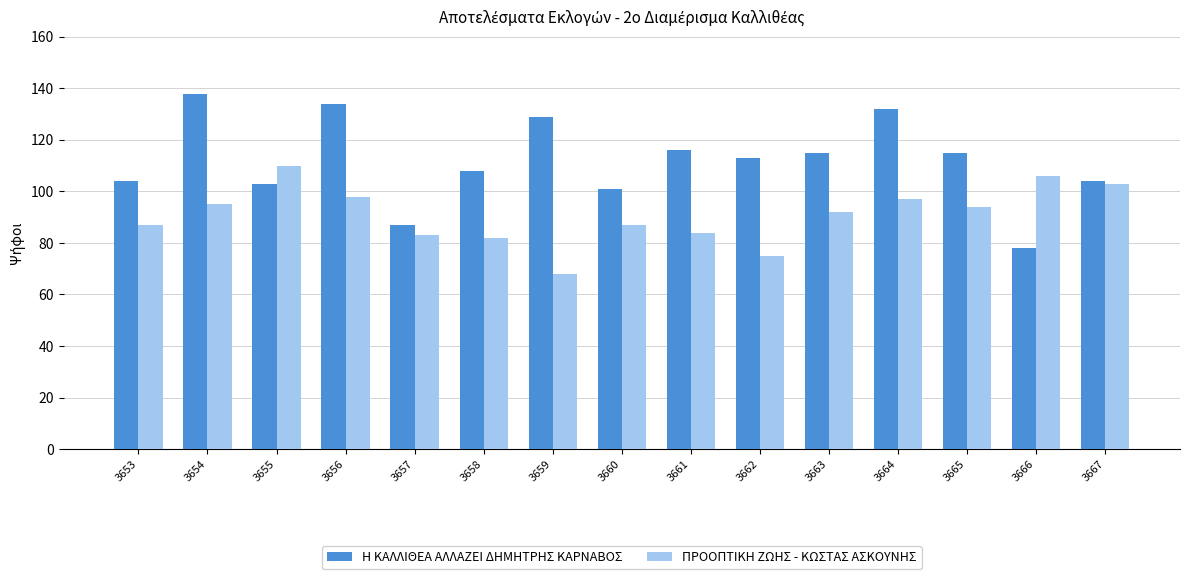

What is the total value across all series at 3667?

207